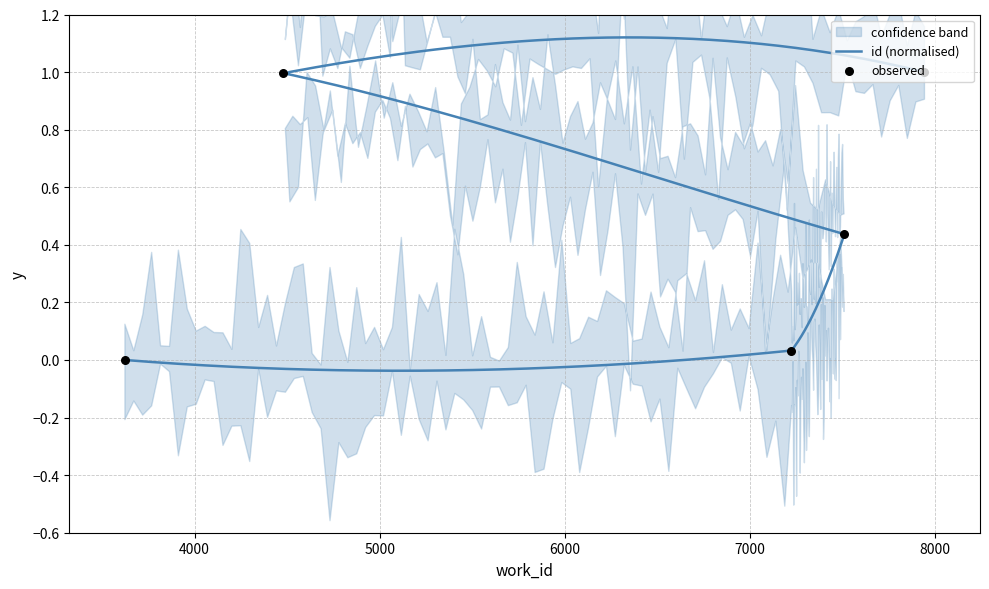

What is the ratio of the value at 7512 to the value at 7945?

0.4